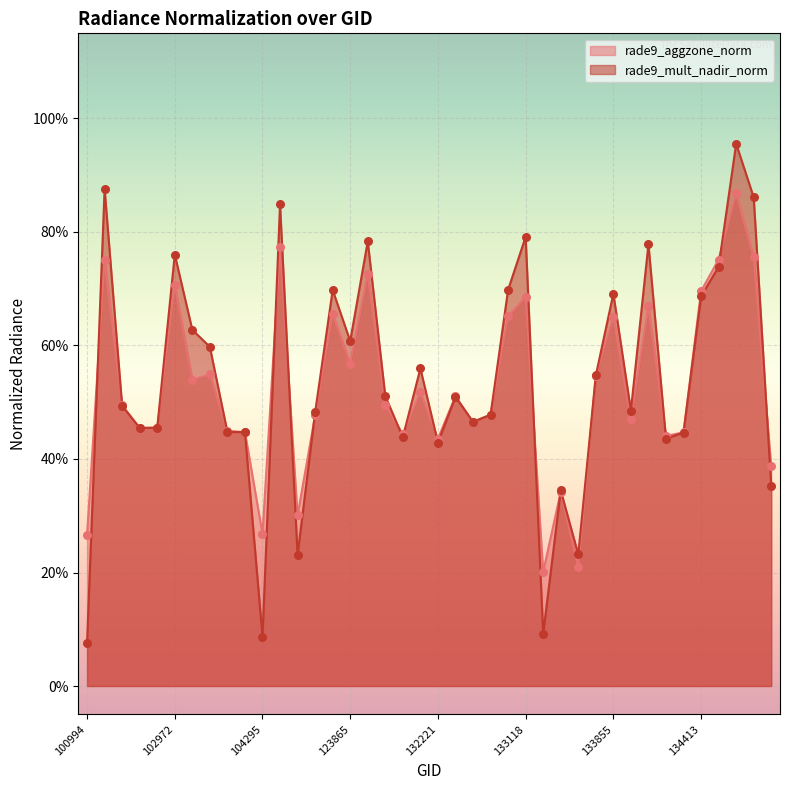

What are all the series names shown in the legend?

rade9_aggzone_norm, rade9_mult_nadir_norm